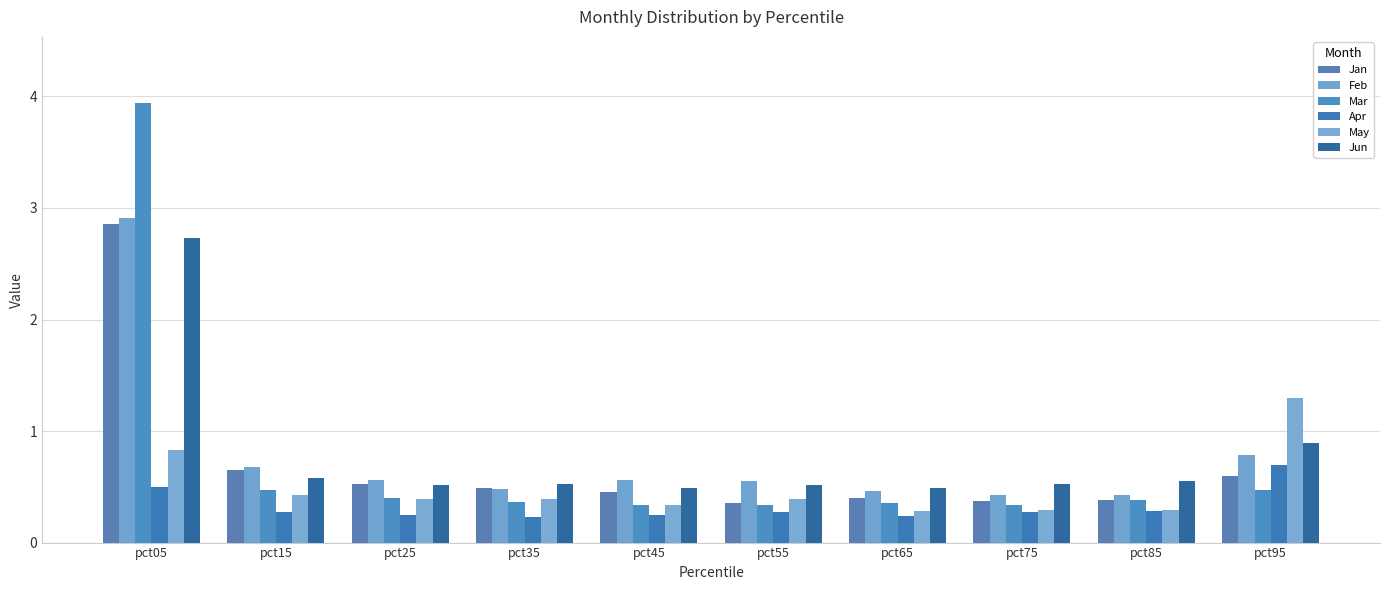

What is the minimum value for May?

0.3